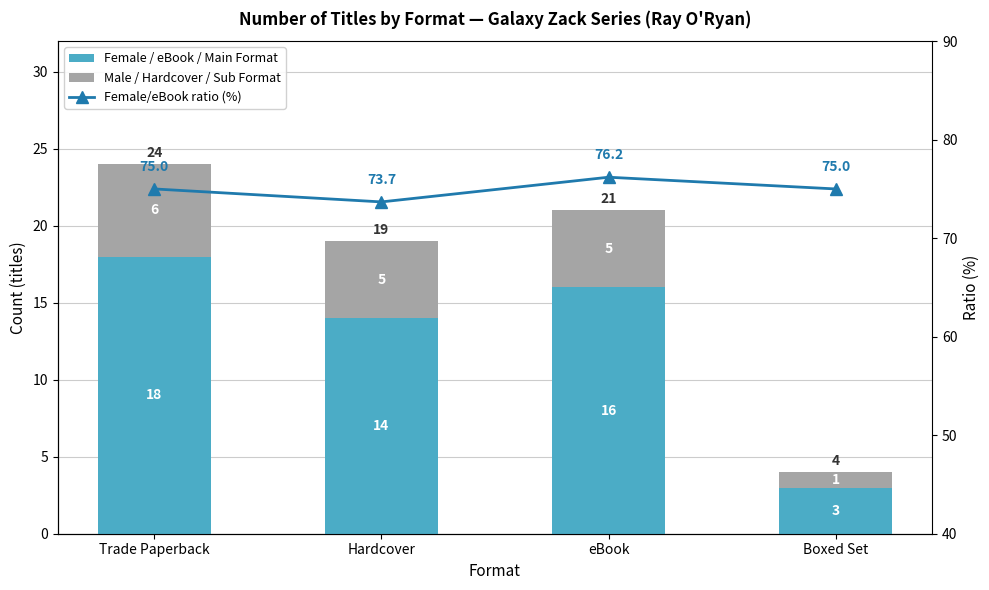

What is the value of the Female / eBook / Main Format bar at the 1st from the left?

18.0